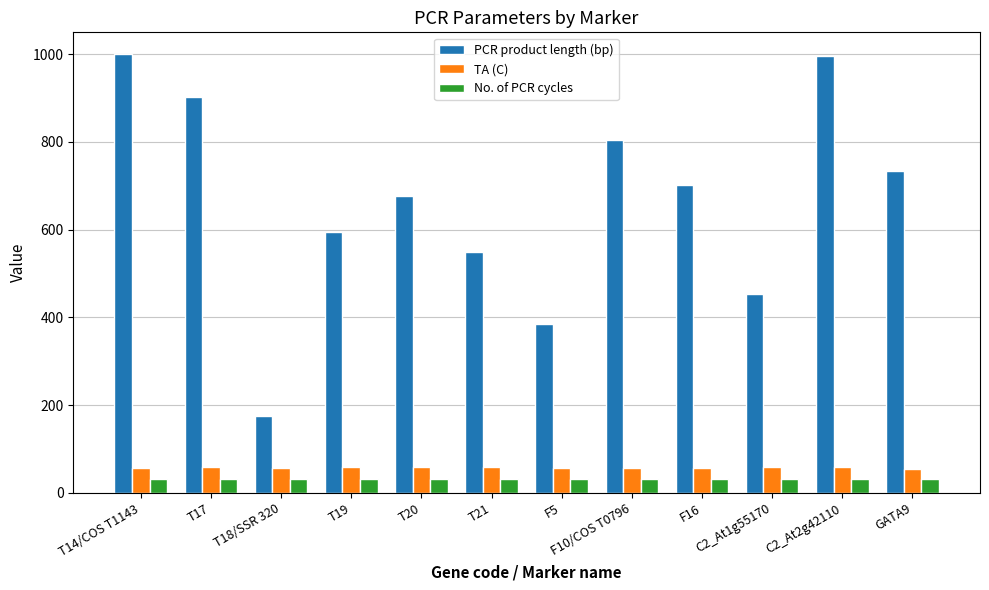

Which series has the widest spread of values?

PCR product length (bp)